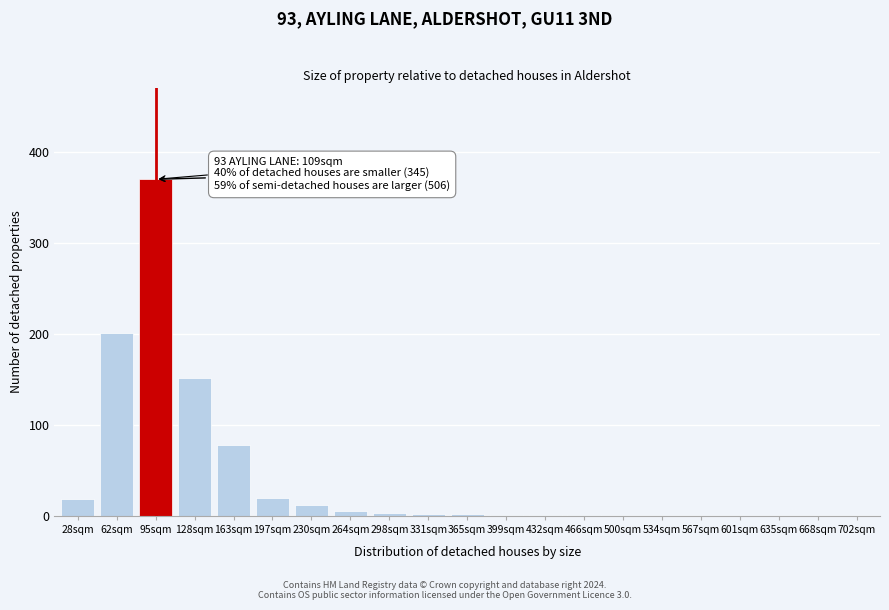

What is the change in value from 128sqm to 601sqm?

-152